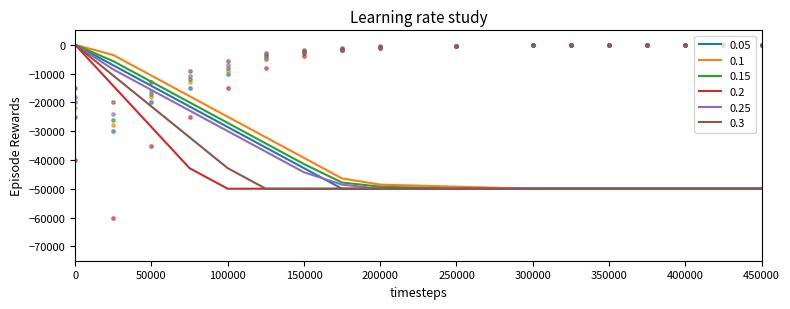

Which series has the largest total across all categories?

0.1